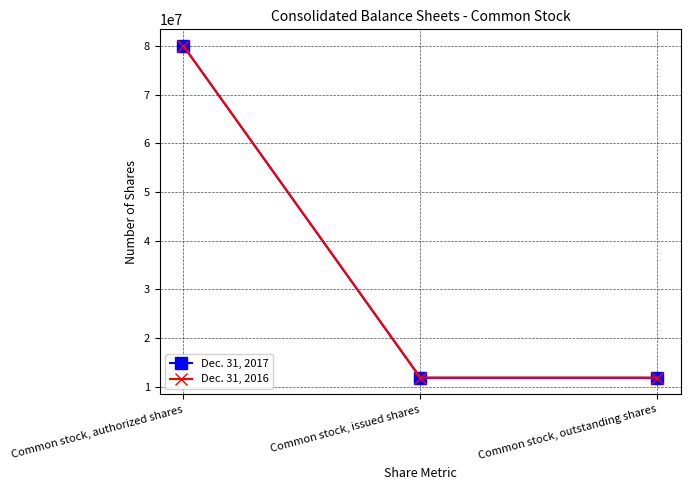

List the series in order of their overall mean, lowest first.

Dec. 31, 2017, Dec. 31, 2016